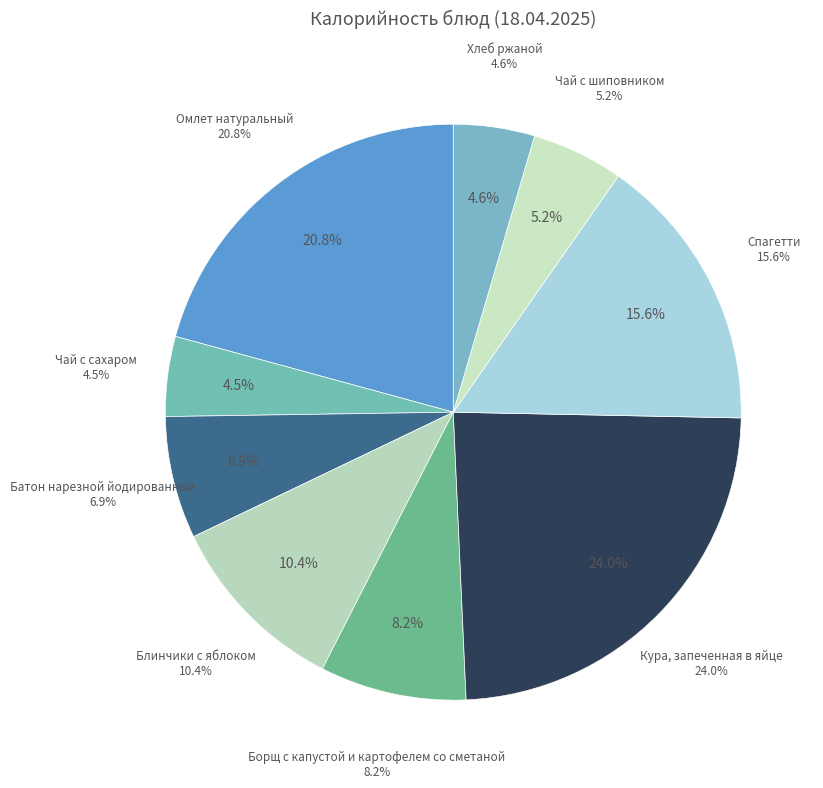

Is it true that Кура, запеченная в яйце is 24% of the pie?

True